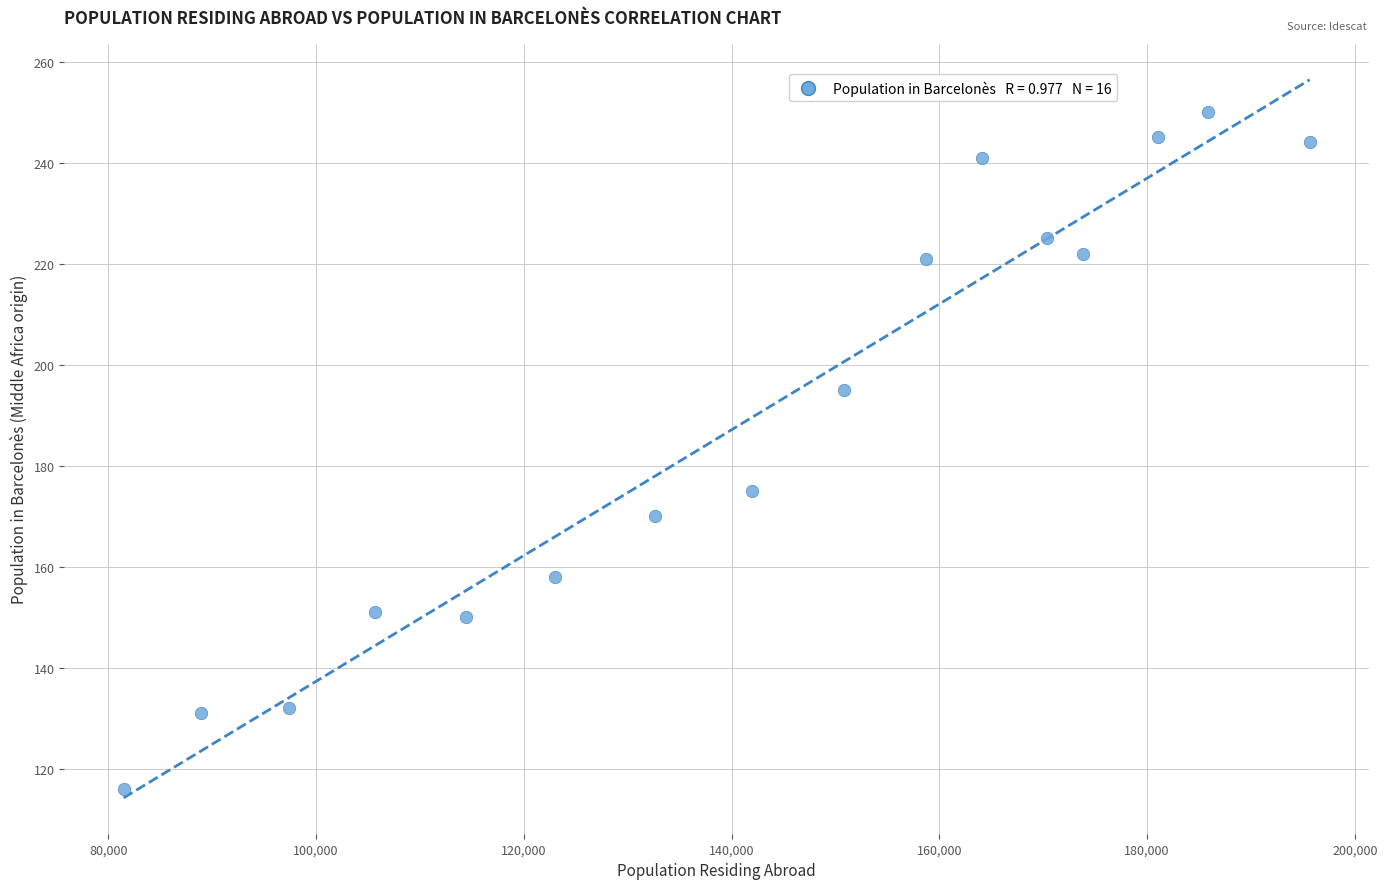

What is the range of X values (max minus min)?

114165